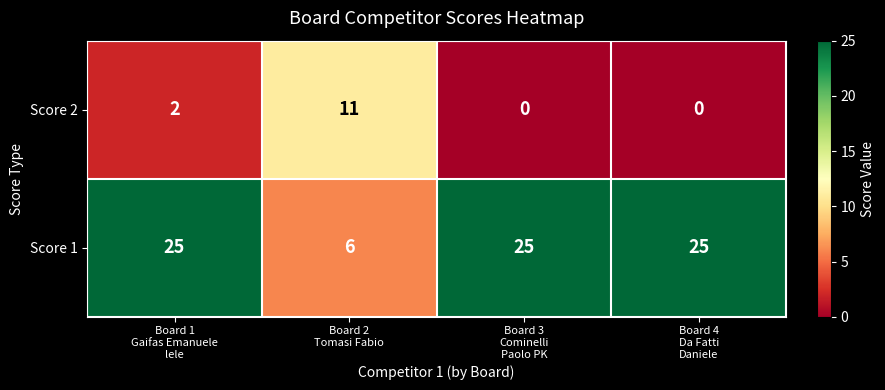

What is the lowest value of the Score 1 series?

6